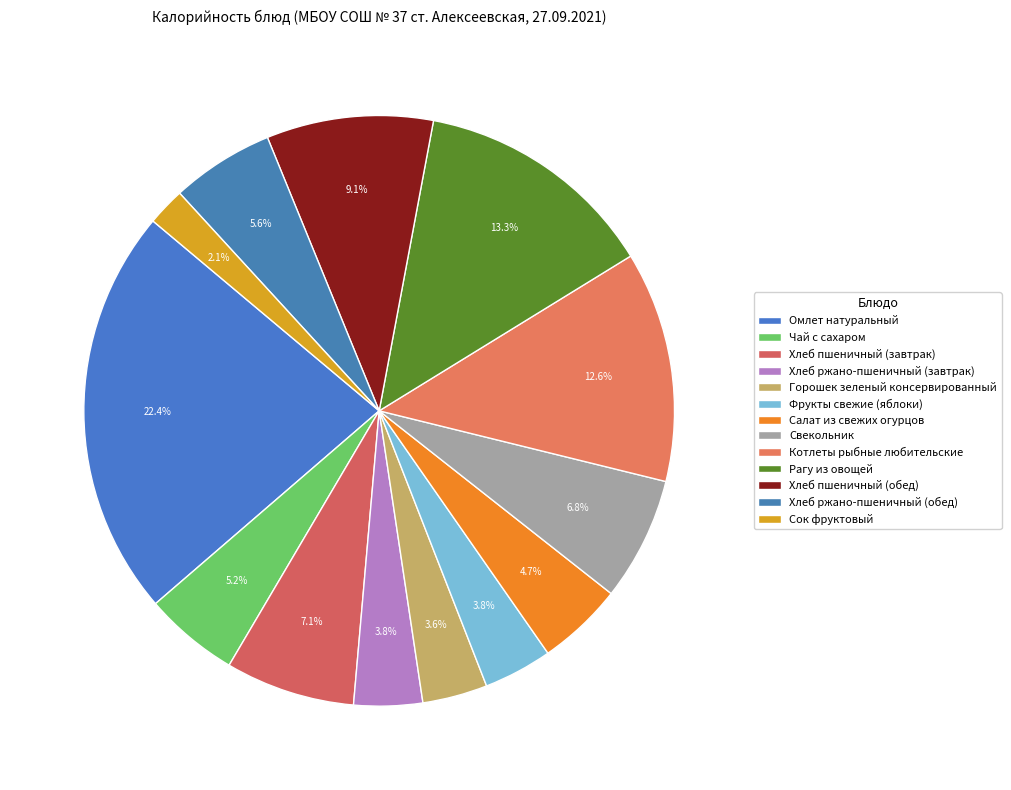

How many slices are in this pie chart?

13